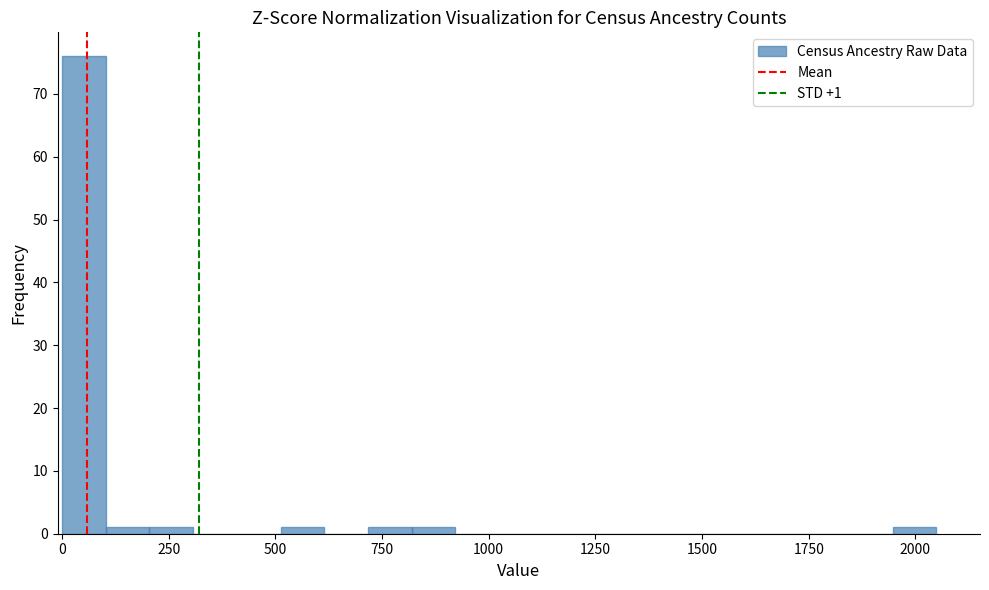

Around what value on the x-axis is the tallest bar? Give the approximate position of its centre, as read against the axis.

50